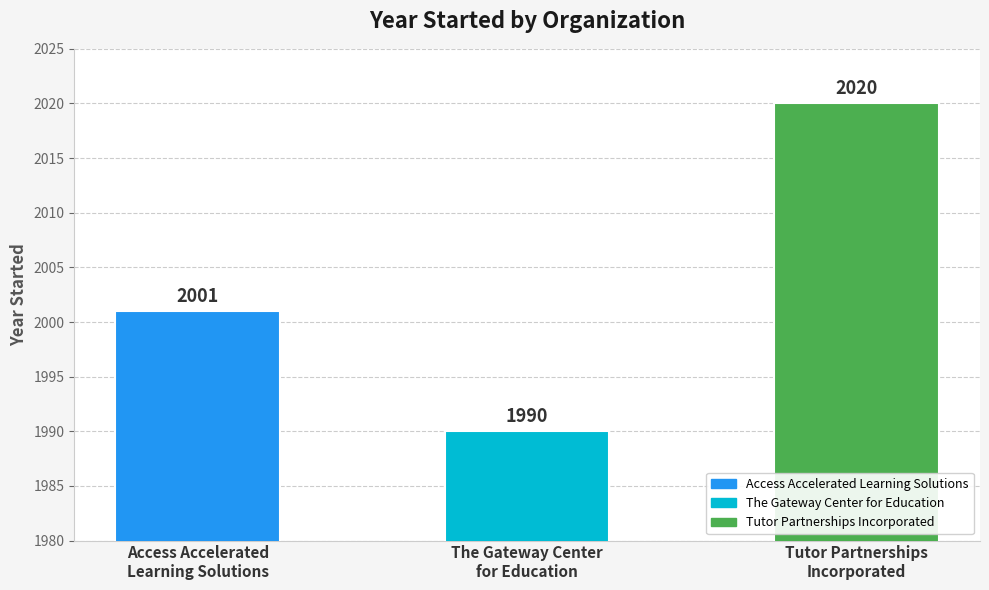

Reading left to right, extract all data points from this chart.

2001	1990	2020